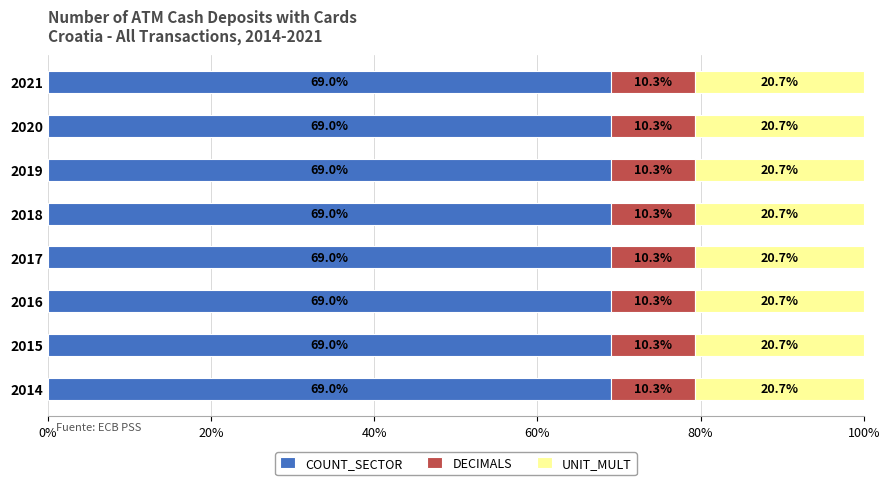

What is the average value of the COUNT_SECTOR series?

69.0